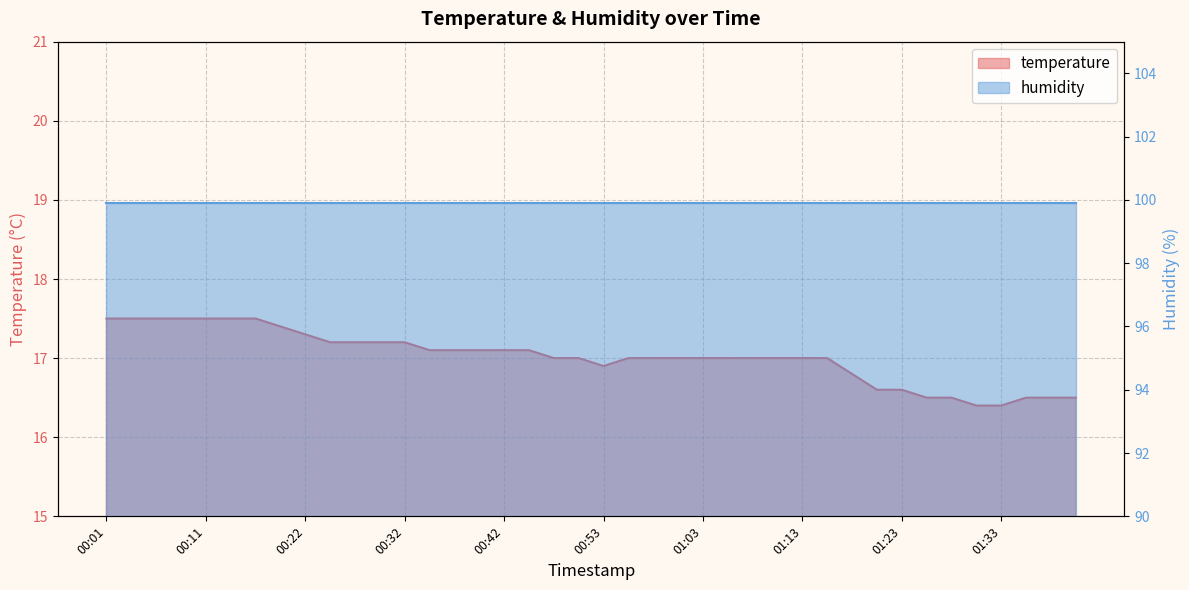

What is the label of the 14th point from the right?

01:08